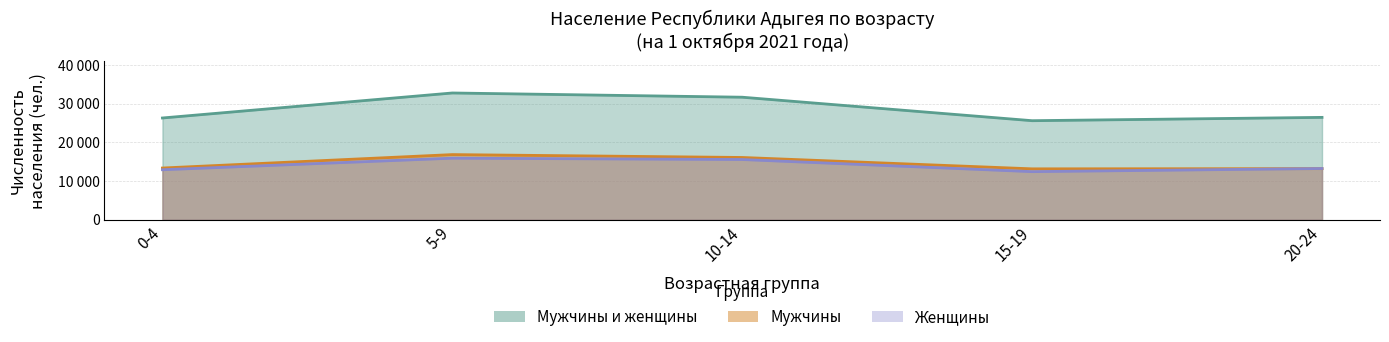

True or false: Женщины and Мужчины и женщины cross at least once.

False